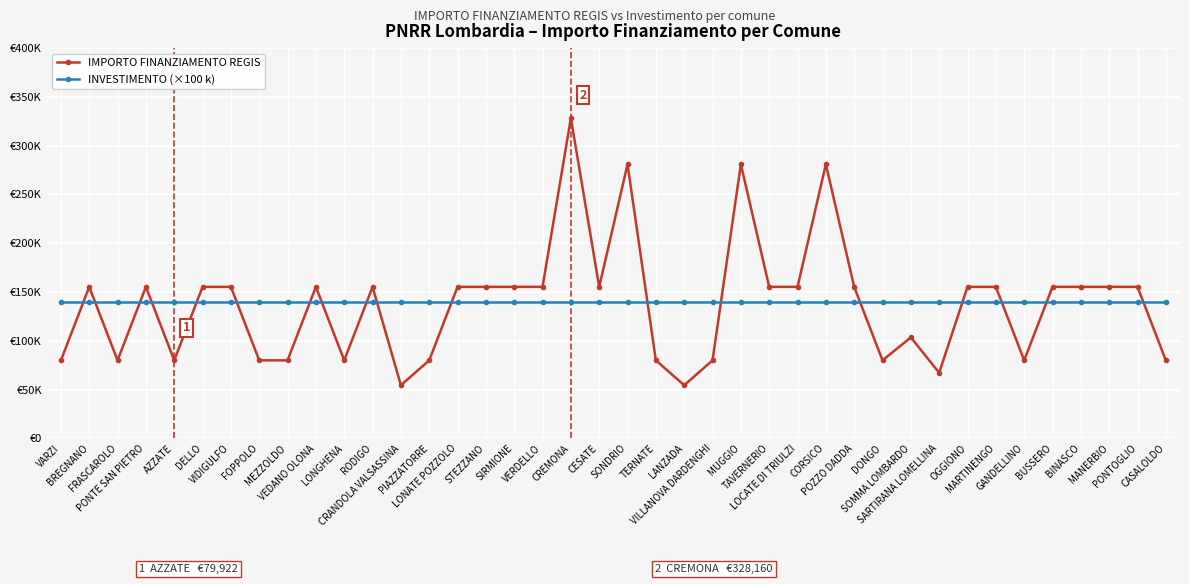

Is it true that INVESTIMENTO (×100 k) equals 140000 at VARZI?

True